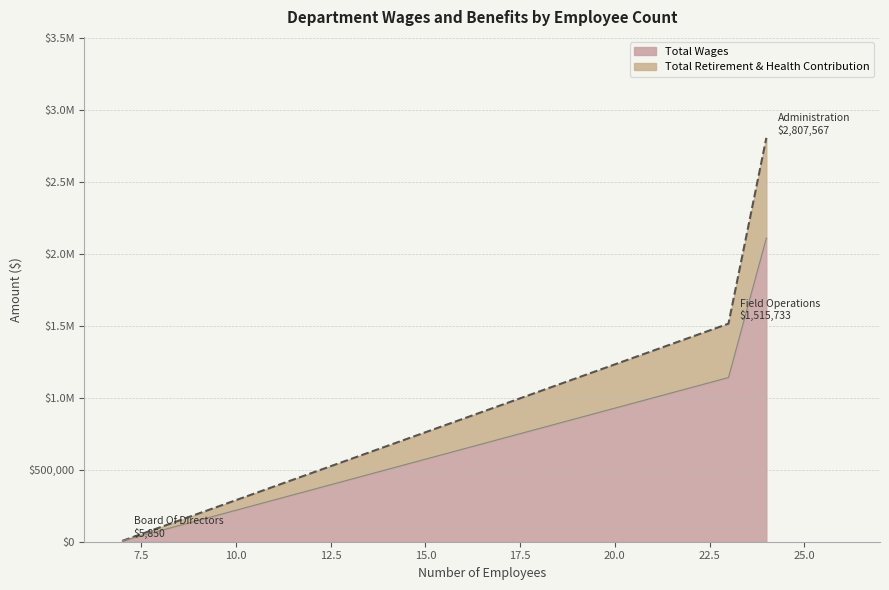

Does the chart have visible grid lines?

Yes